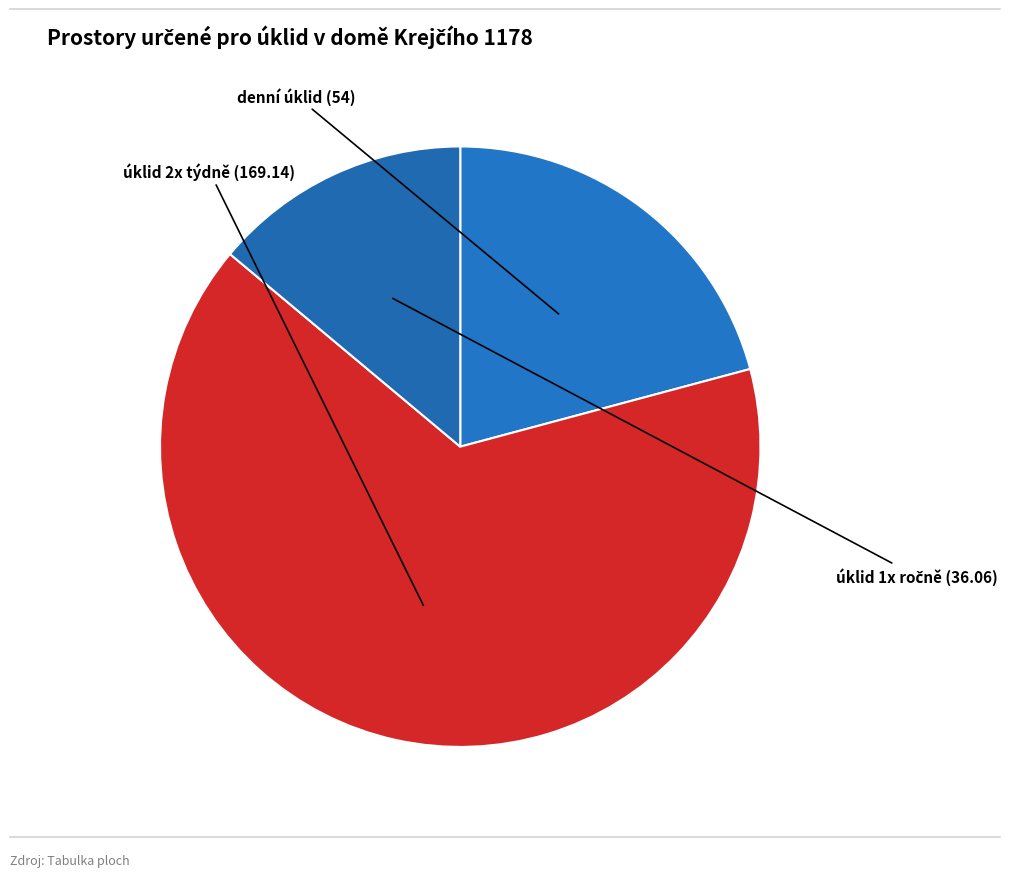

Which category has the biggest portion of the pie?

úklid 2x týdně